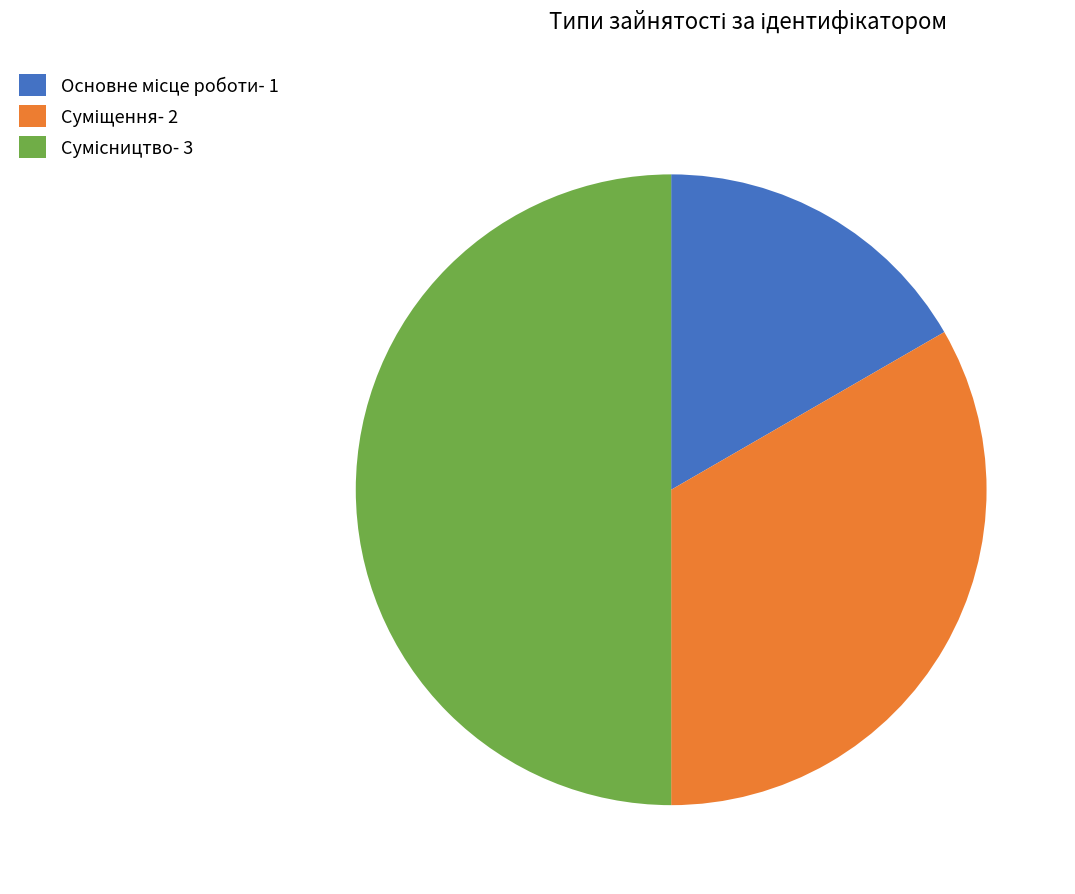

To the nearest percent, what is the average slice percentage?

33%